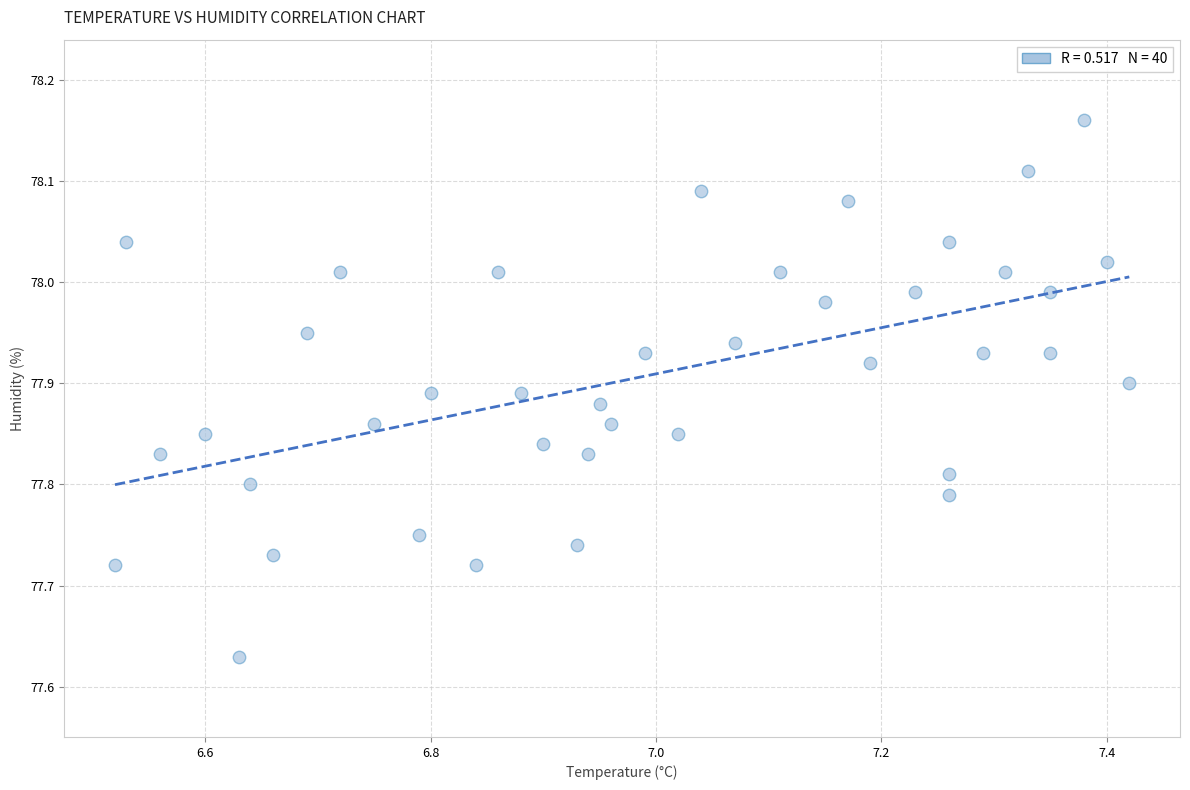

What is the range of X values (max minus min)?

0.9